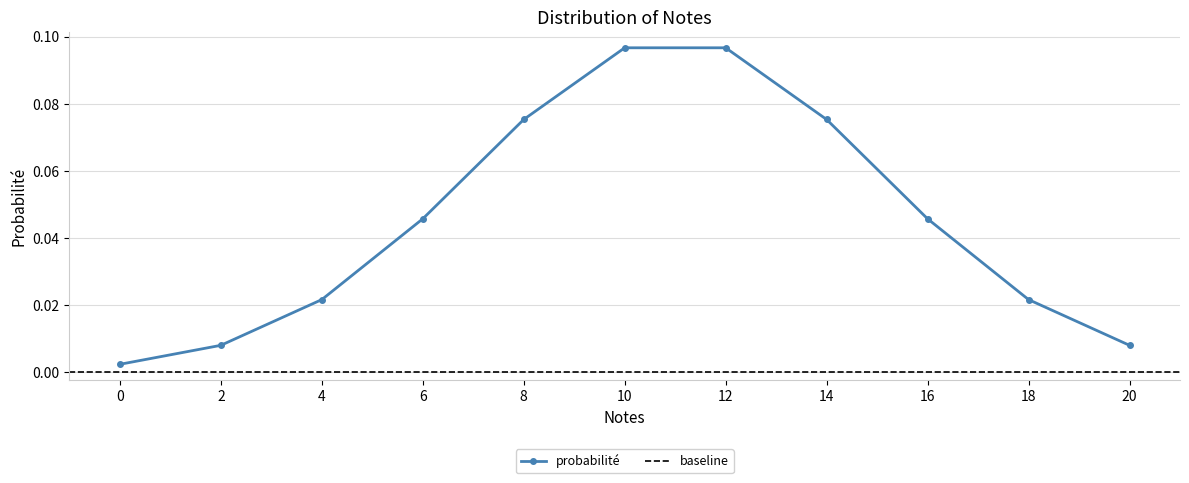

What is the approximate value at 12?

0.1